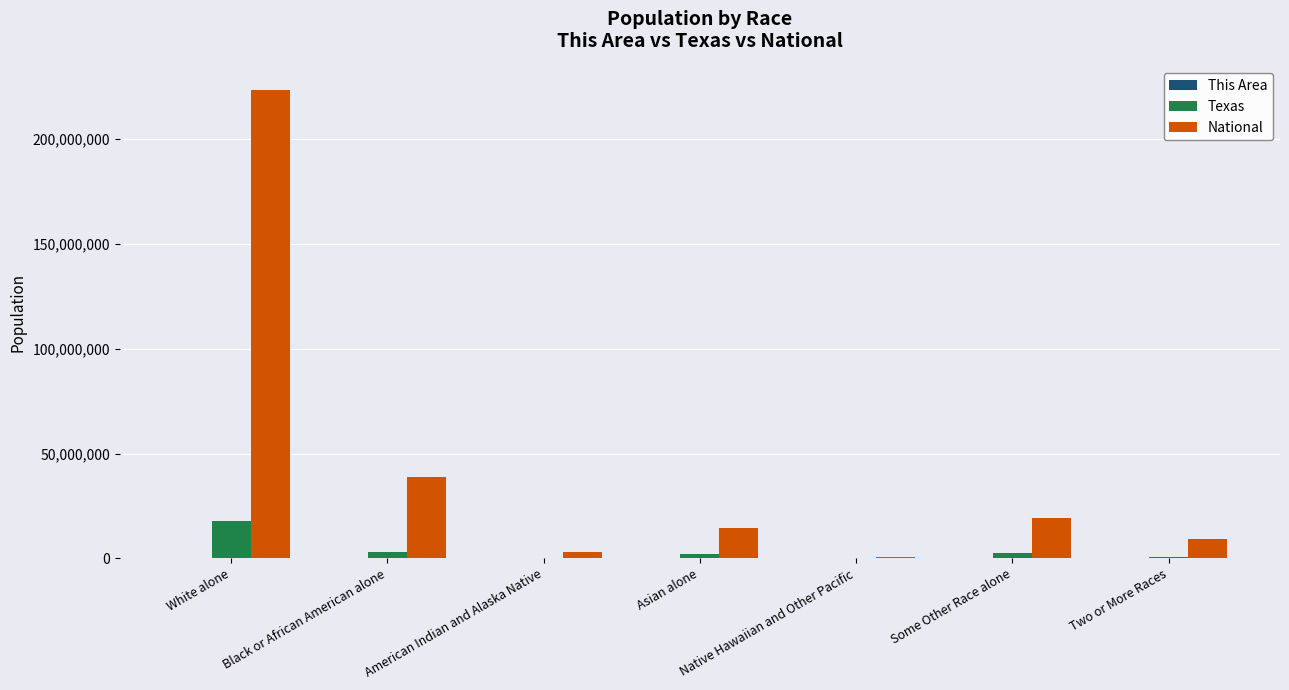

Which series has the largest range (max minus min)?

National